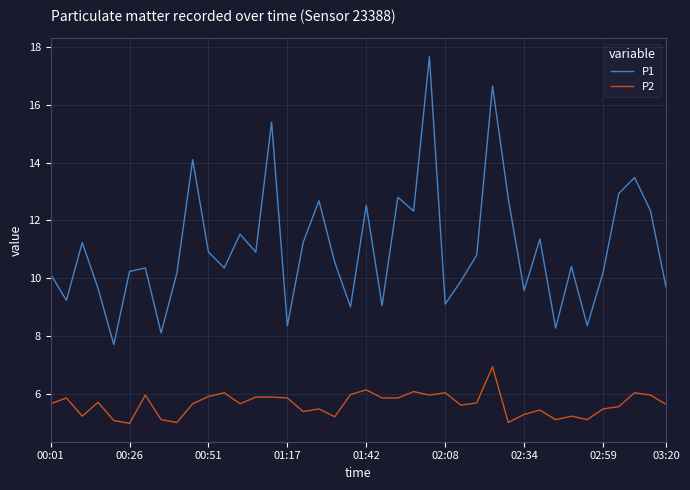

What is the greatest value displayed?

17.7